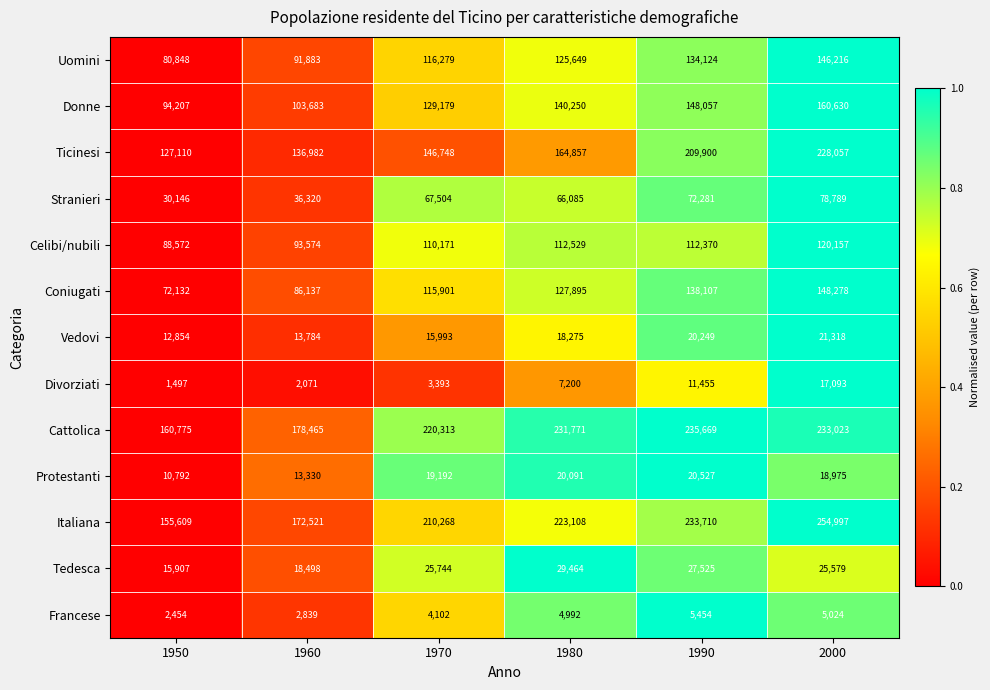

Is it true that Celibi/nubili equals 36478 at 1980?

False